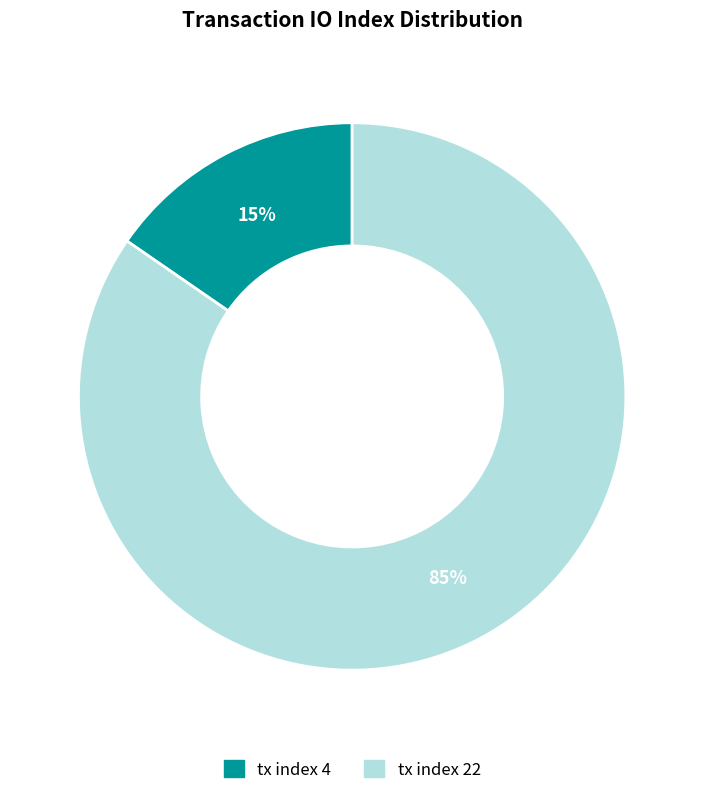

To the nearest percent, what is the difference between the tx index 22 and tx index 4 slice percentages?

69%